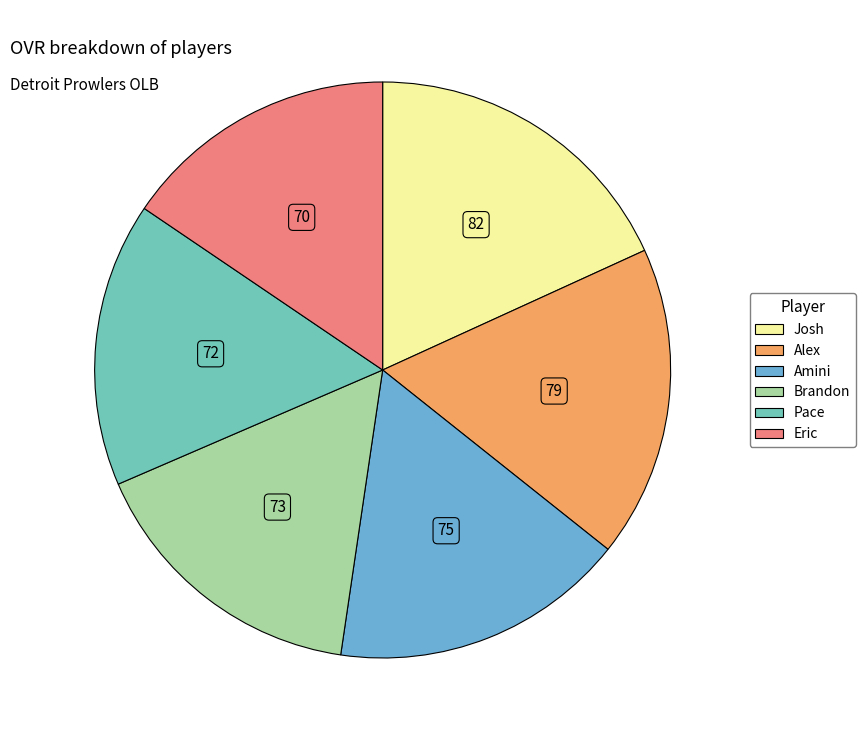

Combined, do Amini and Alex account for over 50%?

No